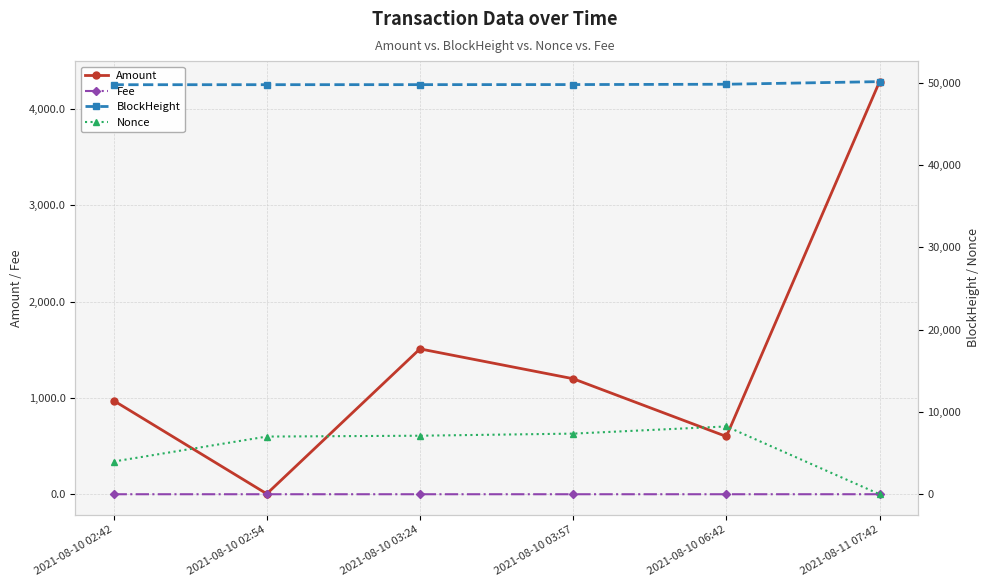

Is this an area chart (filled region under the line)?

No